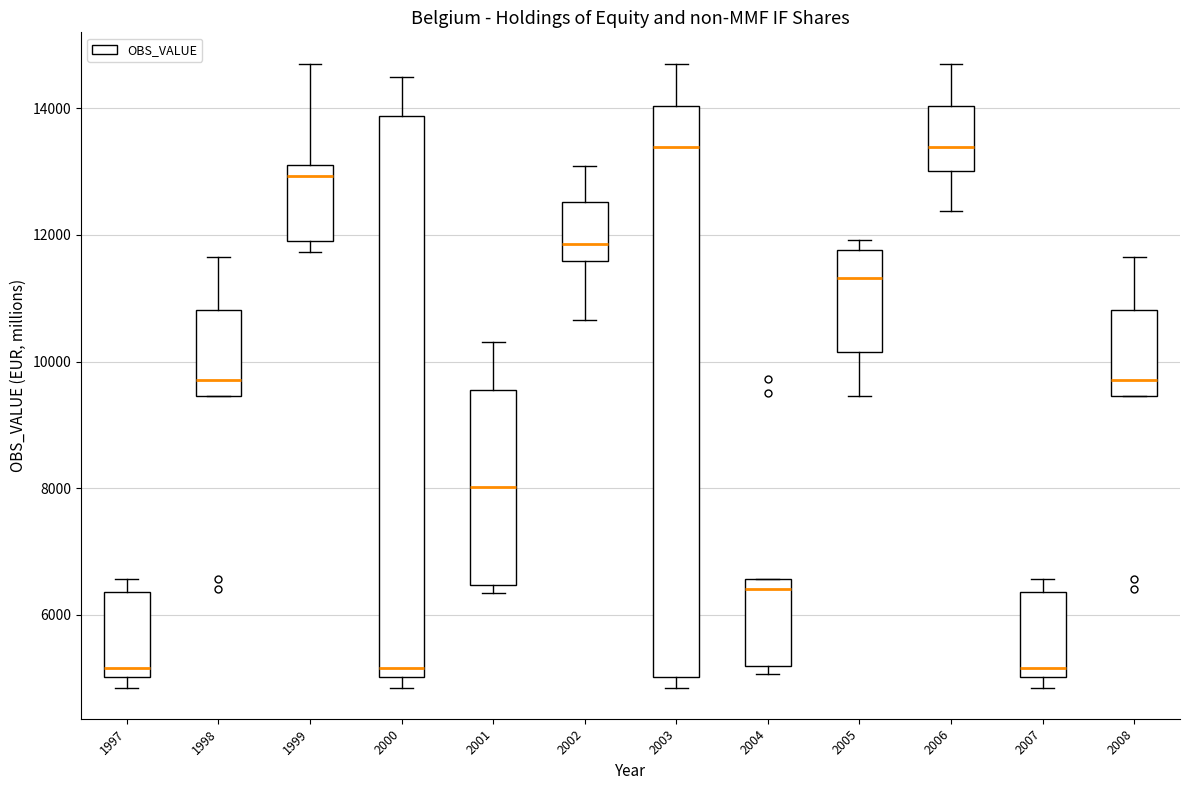

Reading left to right, transcribe this box plot: for each box, give where its median line is, the range the box spans, and where its two whiskers end, as read against the y-axis. The values are not printed on the chart, so give them approximately, as read against the axis.

1997: median 5200, box 5000 to 6400, whiskers 4800 to 6600
1998: median 9800, box 9400 to 10800, whiskers 9400 to 11600
1999: median 13000 (just below the box's upper edge), box 12000 to 13000, whiskers 11800 to 14800
2000: median 5200, box 5000 to 13800, whiskers 4800 to 14400
2001: median 8000, box 6400 to 9600, whiskers 6400 (just below the box's lower edge) to 10400
2002: median 11800, box 11600 to 12600, whiskers 10600 to 13000
2003: median 13400, box 5000 to 14000, whiskers 4800 to 14800
2004: median 6400, box 5200 to 6600, whiskers 5000 to 6600
2005: median 11400, box 10200 to 11800, whiskers 9400 to 12000
2006: median 13400, box 13000 to 14000, whiskers 12400 to 14800
2007: median 5200, box 5000 to 6400, whiskers 4800 to 6600
2008: median 9800, box 9400 to 10800, whiskers 9400 to 11600